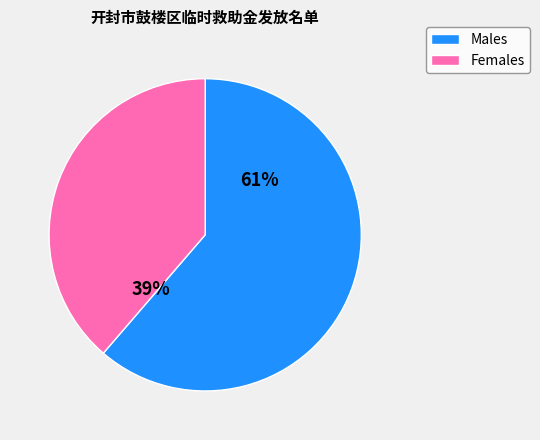

Which slice is the smallest?

Females